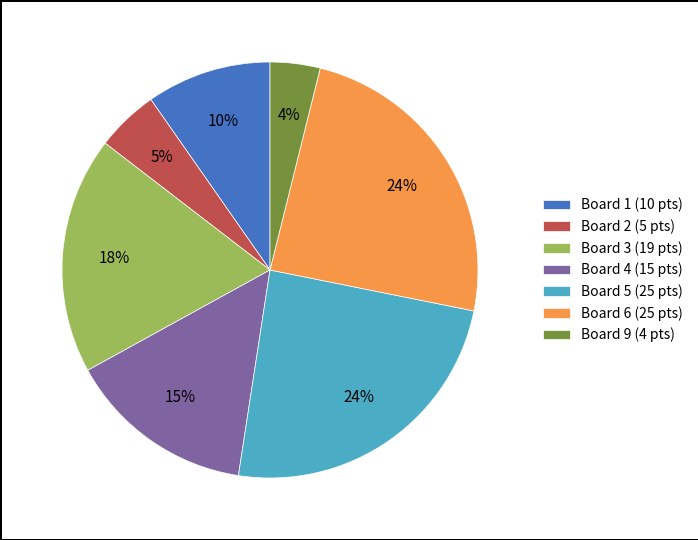

To the nearest percent, what is the average slice percentage?

14%